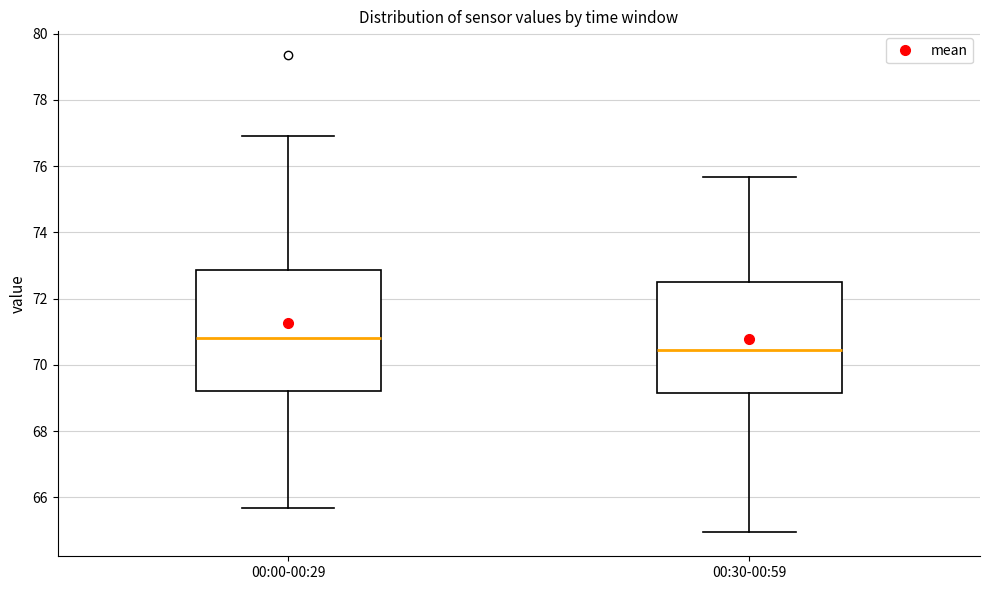

Which box is the tallest, from its lower edge to its upper edge?

00:00-00:29